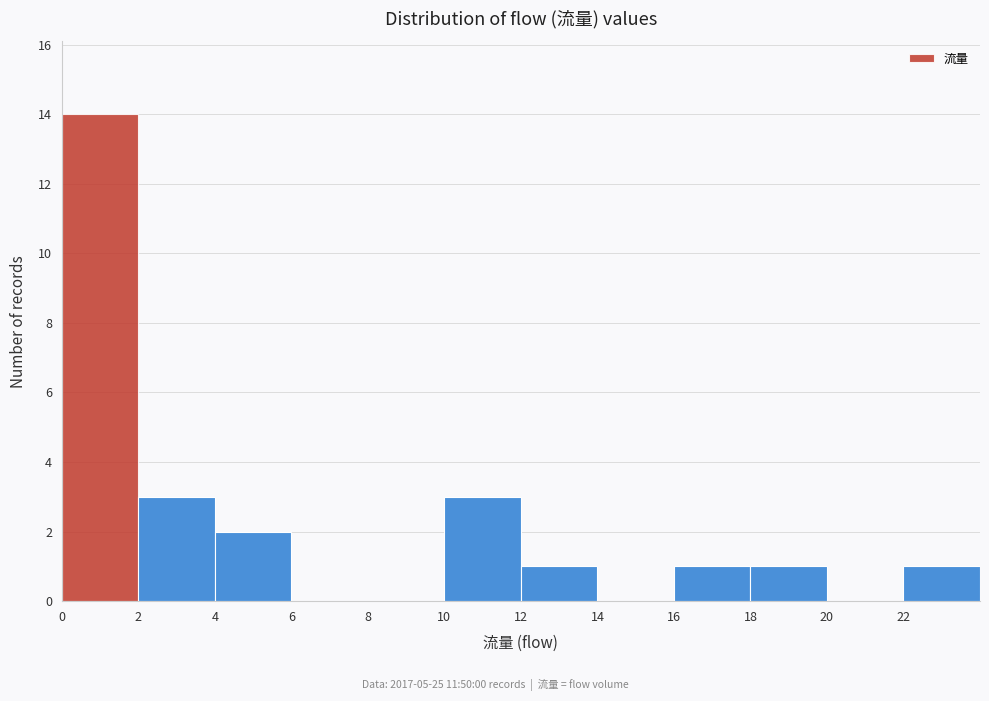

How tall is the bar that spans 2 to 4 on the x-axis? The values are not printed on the chart, so give them approximately, as read against the axis.

3